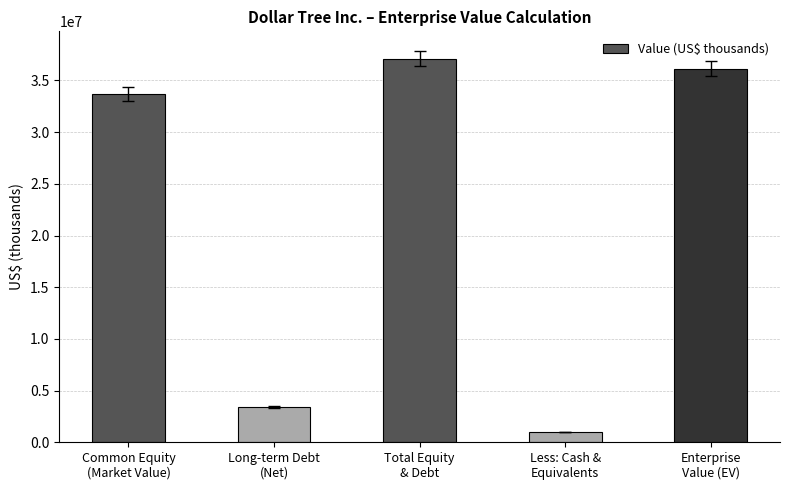

What is the change in value from Total Equity
& Debt to Enterprise
Value (EV)?

-984900